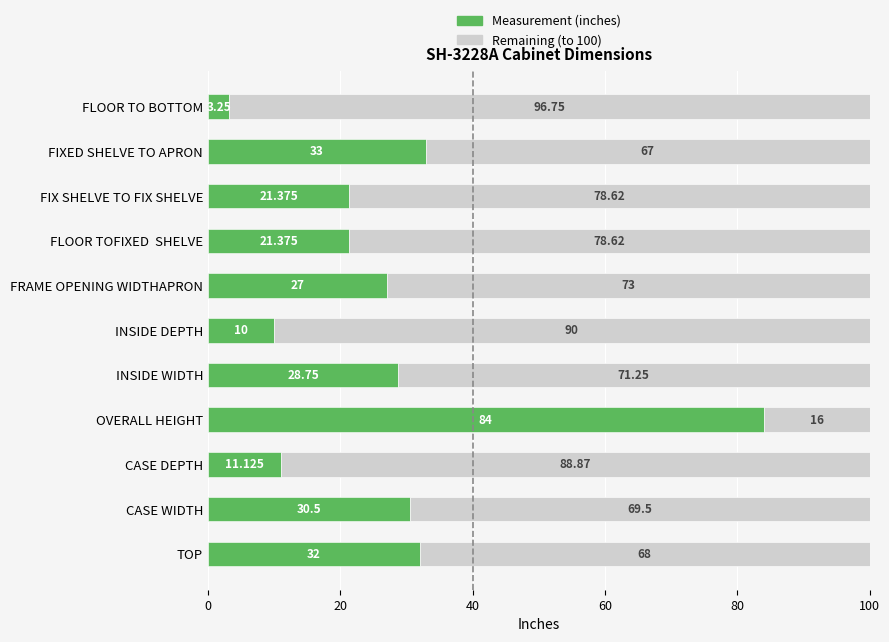

At which label does Measurement (inches) reach its peak?

OVERALL HEIGHT